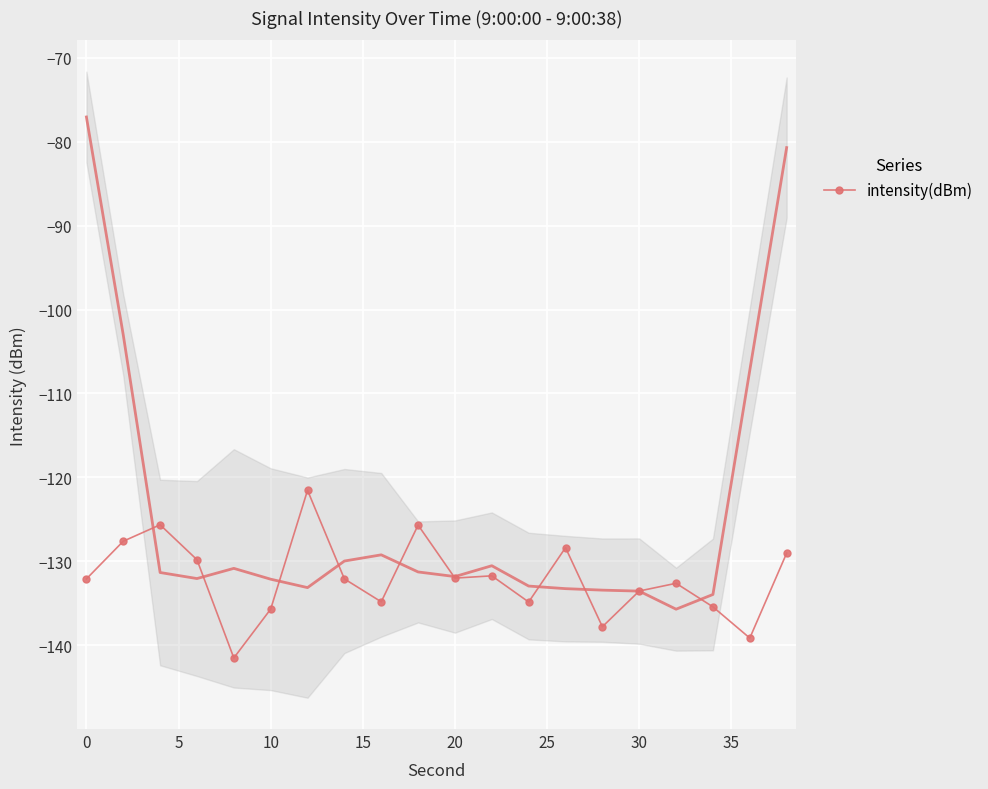

Is it true that intensity(dBm) equals -34.4 at 20?

False